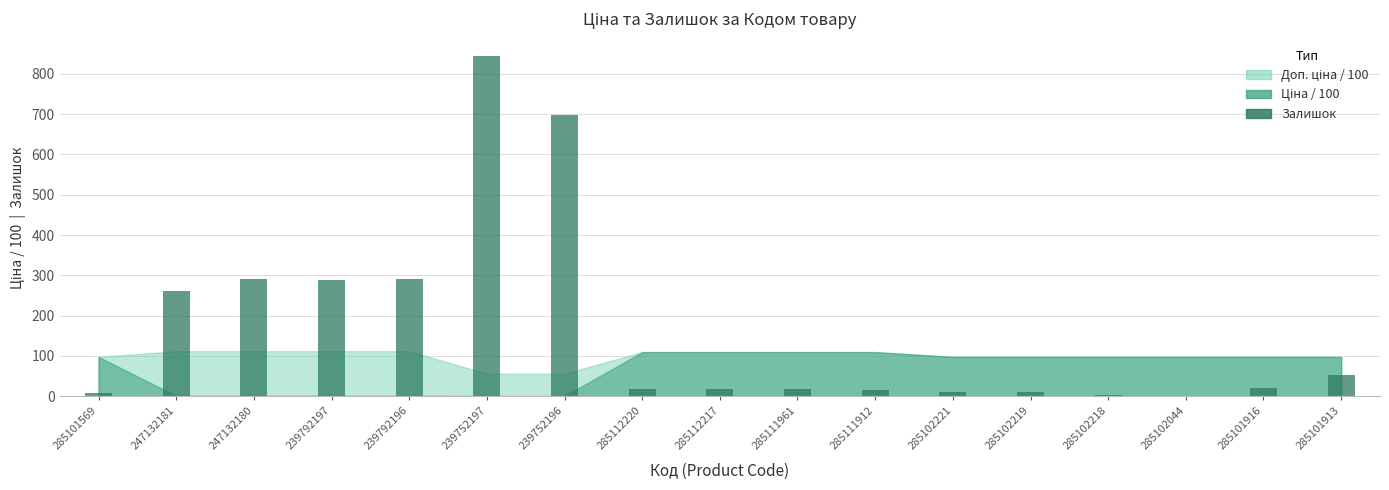

How many data points does each series have?

17